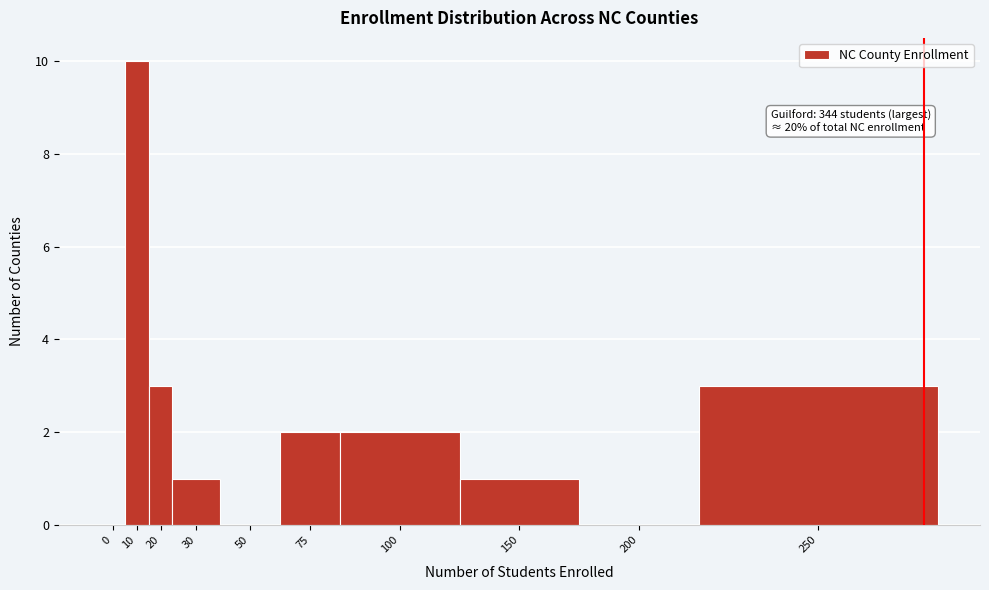

Reading right to left, what are all the values shown in this chart?

250=3	200=0	150=1	100=2	75=2	50=0	30=1	20=3	10=10	0=0